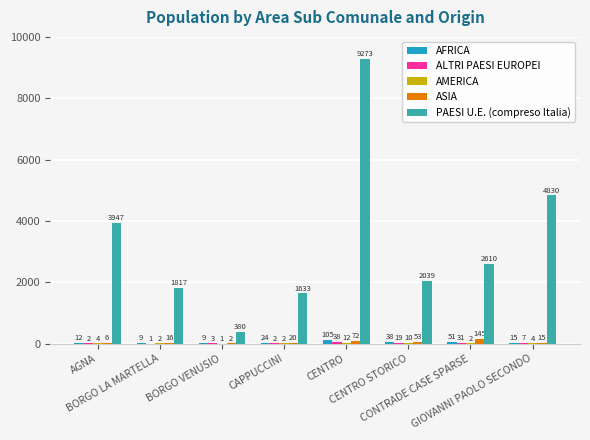

Which series has the largest total across all categories?

PAESI U.E. (compreso Italia)